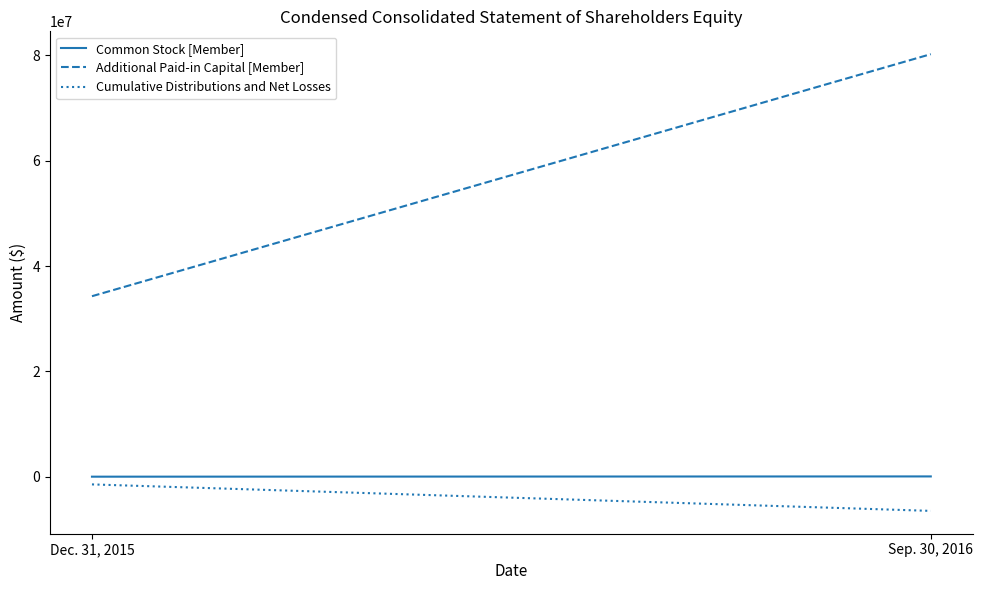

Which series has the largest range (max minus min)?

Additional Paid-in Capital [Member]